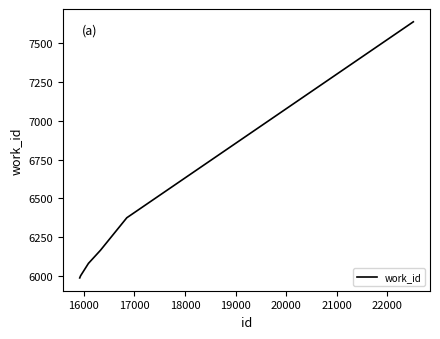

What is the maximum value shown in the chart?

7639